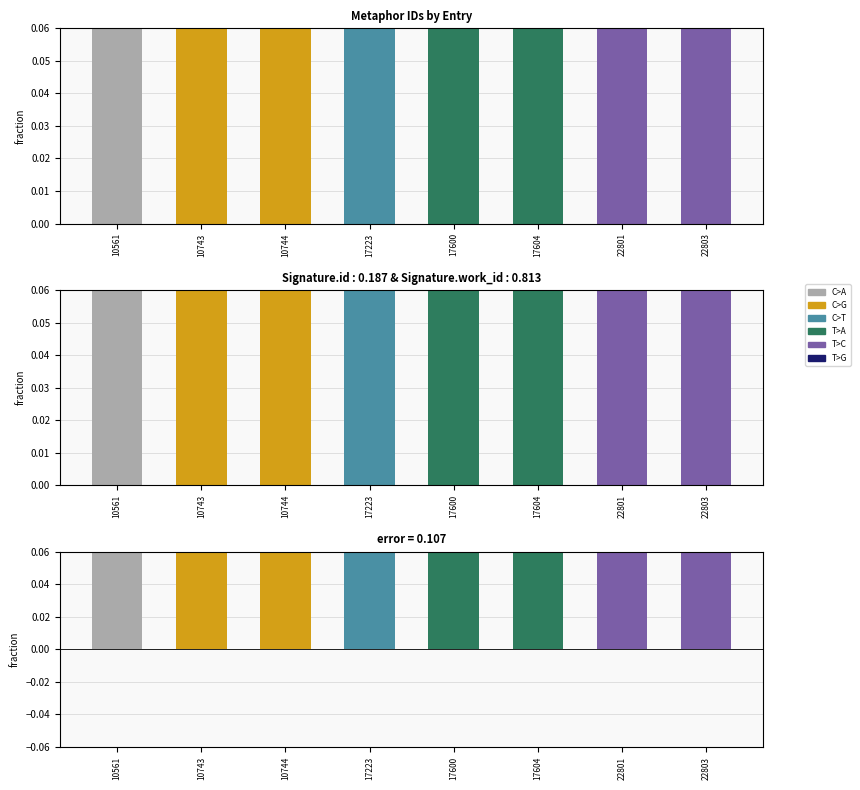

Count the work_id values in the range 0 to 1.

8